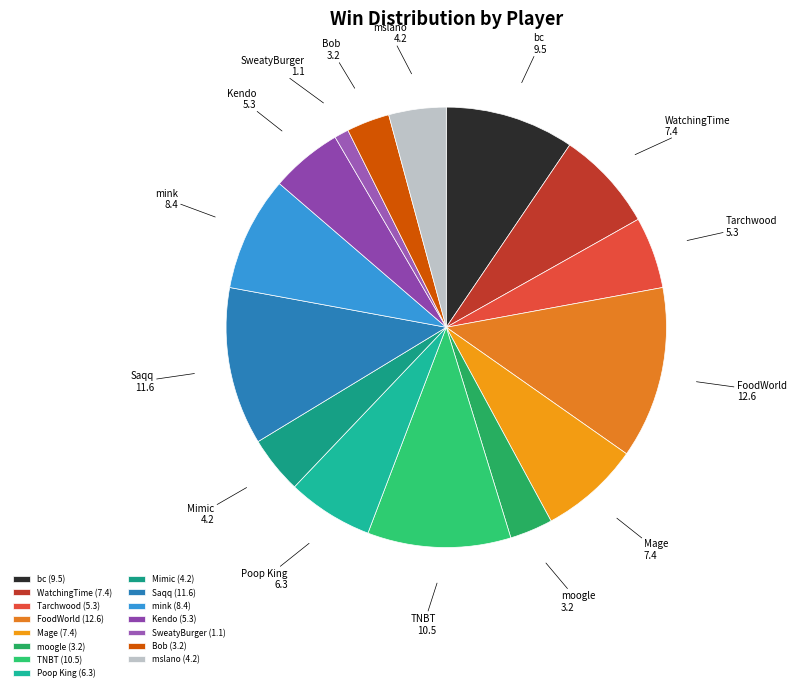

Which has a higher value, Tarchwood or bc?

bc